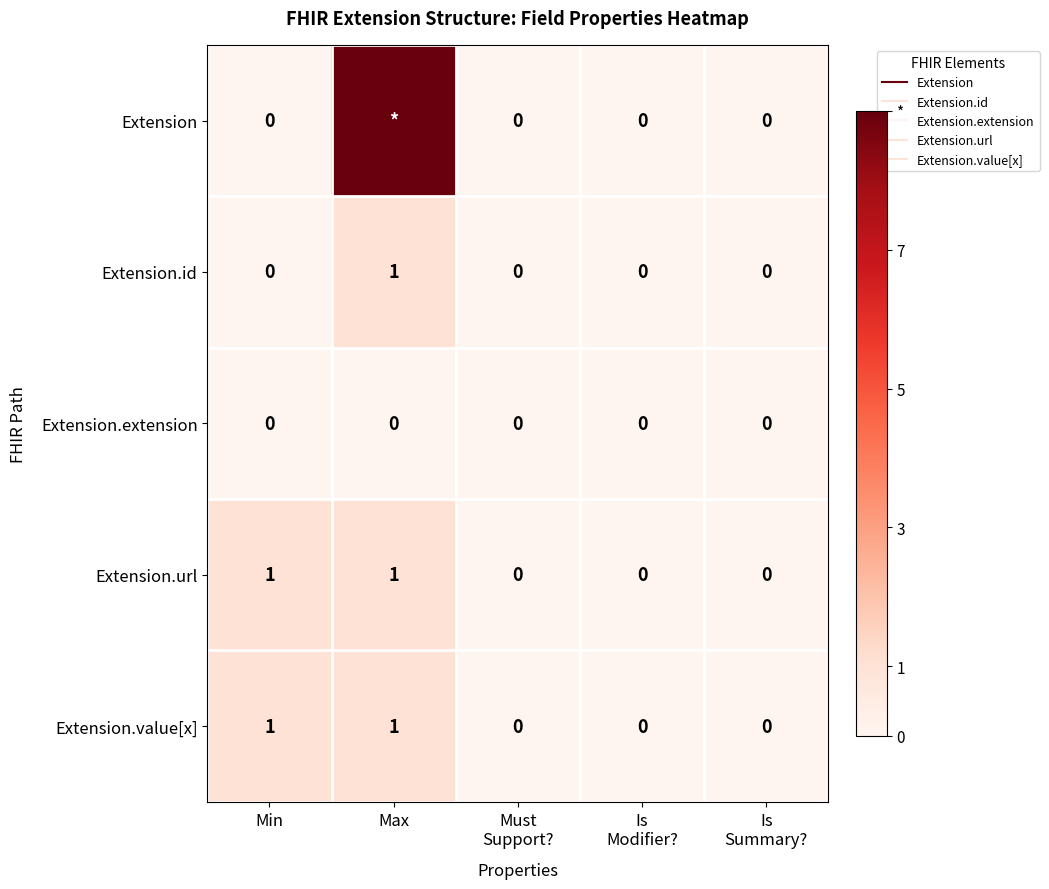

What is the difference between the highest and lowest values at Max?

9